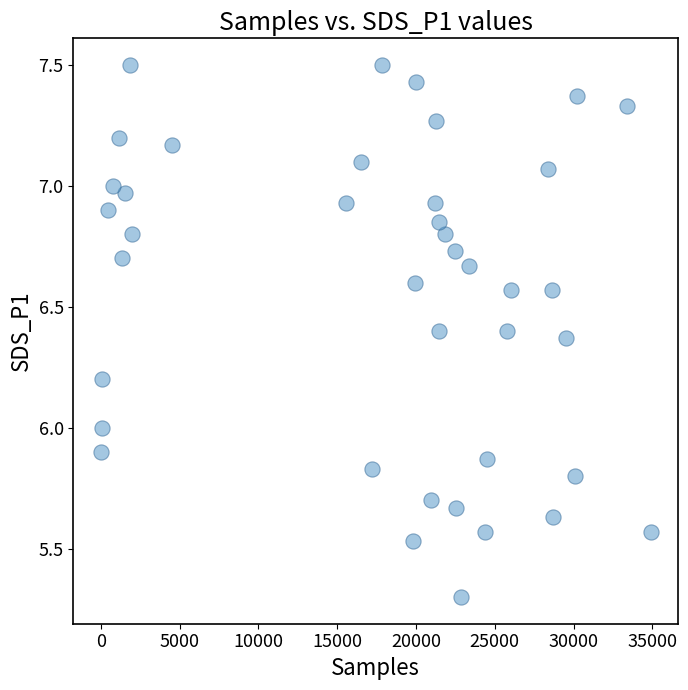

What is the range of Y values (max minus min)?

2.2